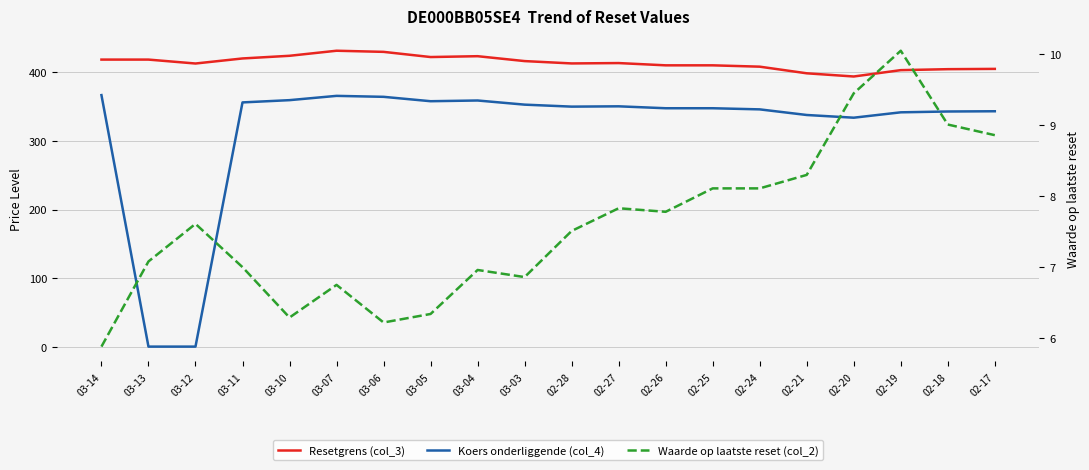

True or false: Resetgrens (col_3) and Waarde op laatste reset (col_2) cross at least once.

False